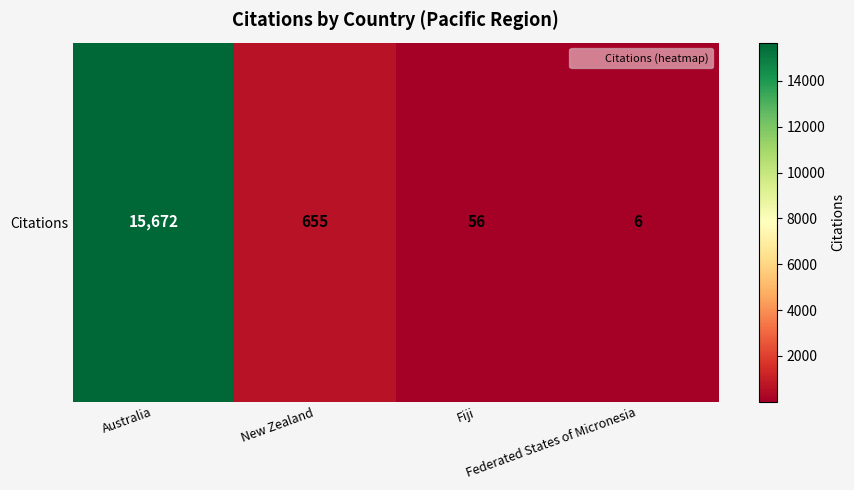

Is it true that the value at Federated States of Micronesia is 6?

True